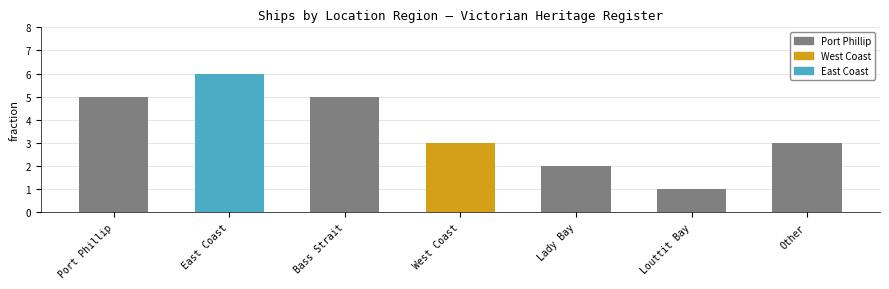

What is the average value?

4